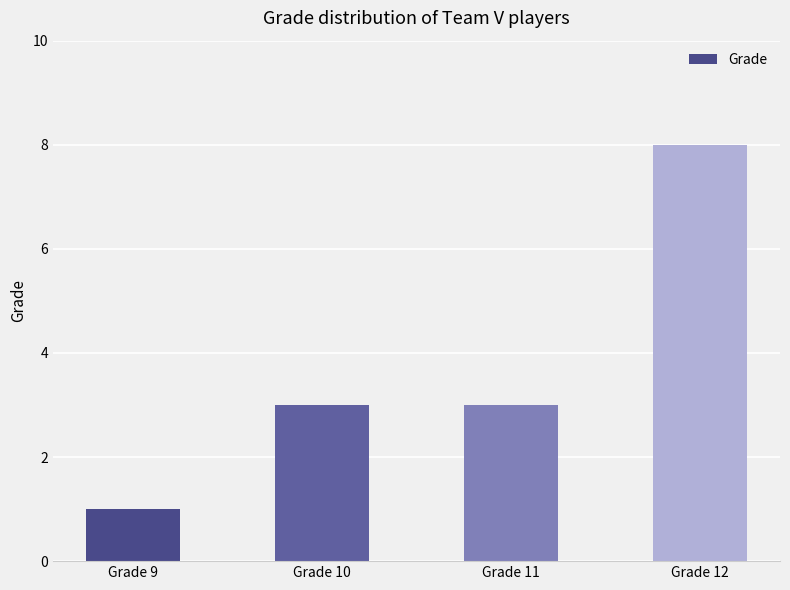

What is the average value?

4